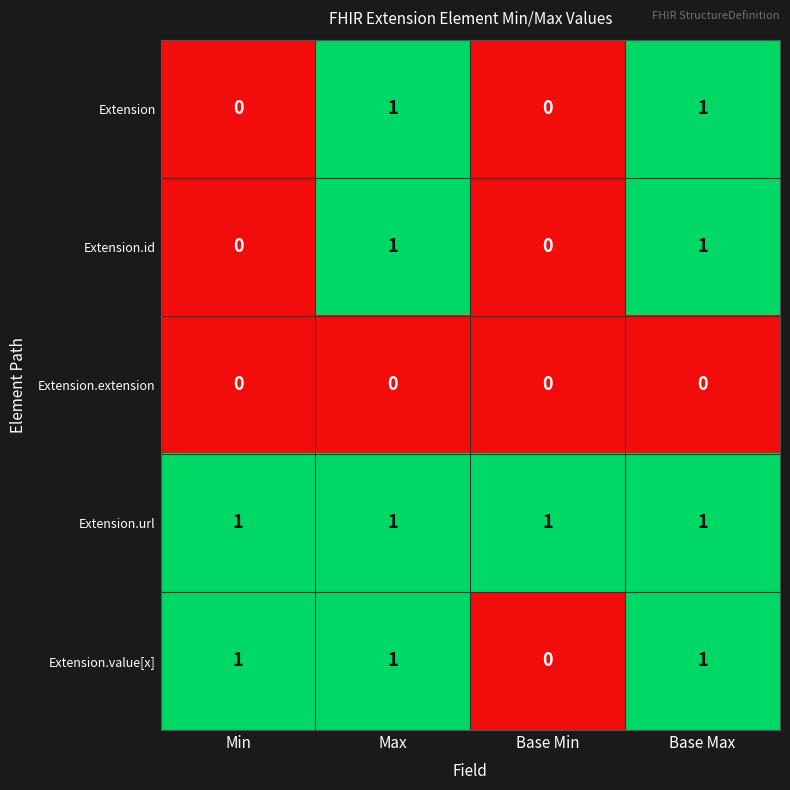

How many Extension.value[x] values are between 1 and 2?

3